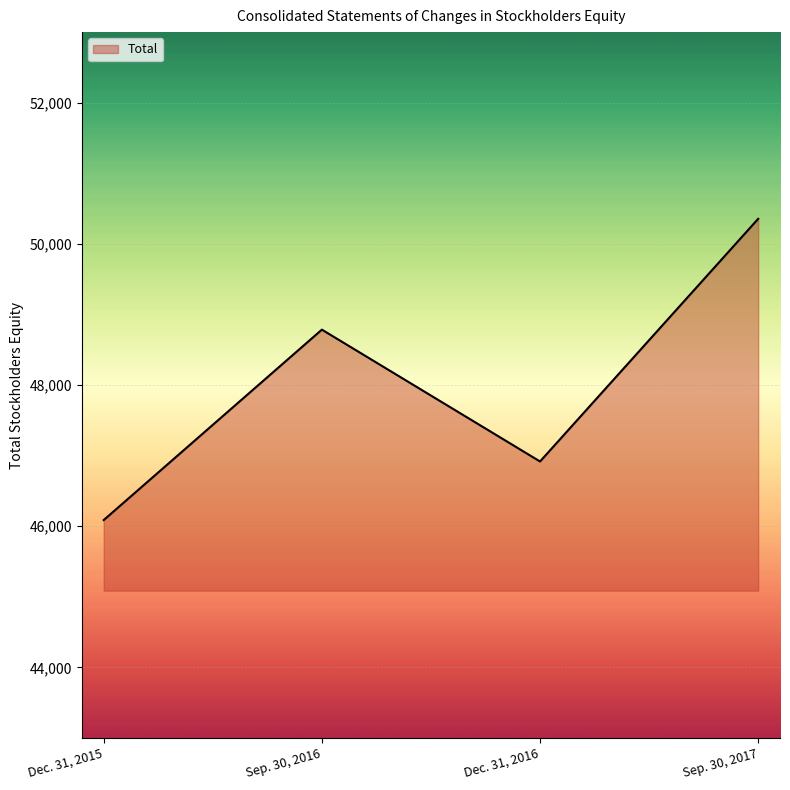

Reading left to right, what are all the values shown in this chart?

46087	48785	46917	50355